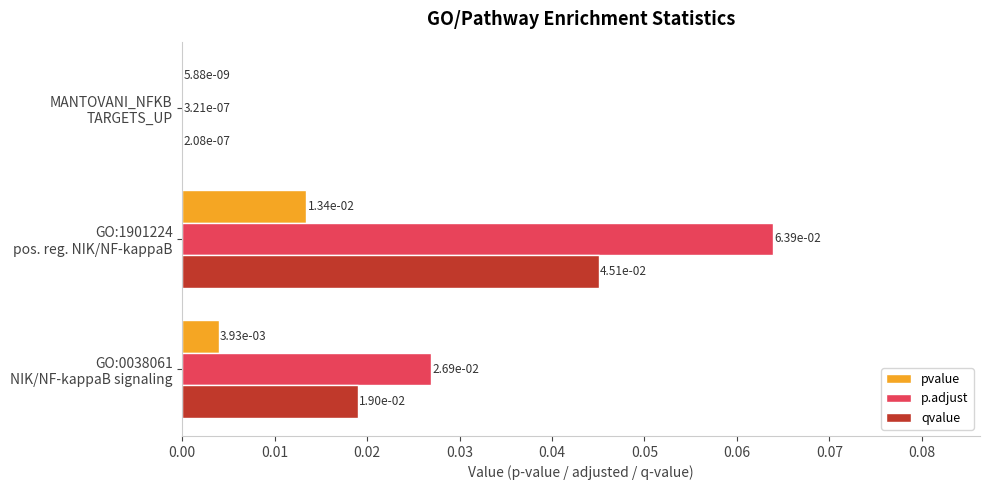

At which category is the sum across all series the highest?

GO:1901224
pos. reg. NIK/NF-kappaB